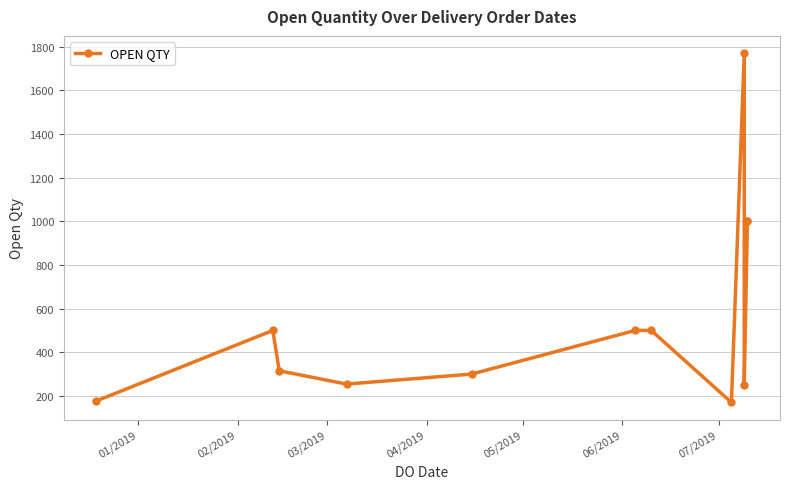

What is the maximum value shown in the chart?

1770